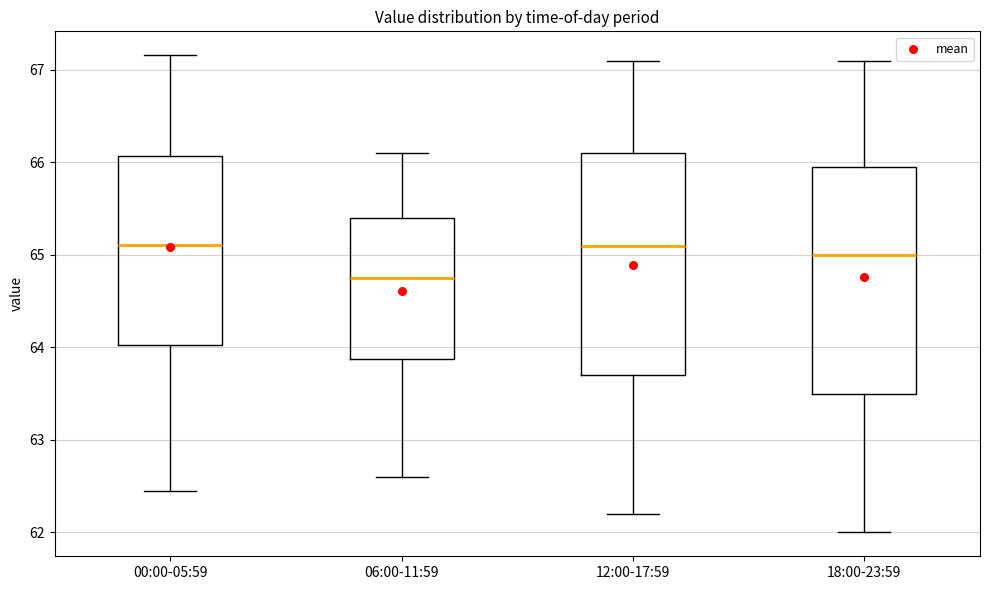

Reading left to right, read every box against the y-axis: the position of its median line, the range the box covers, and the ends of its whiskers. The values are not printed on the chart, so give them approximately, as read against the axis.

00:00-05:59: median 65.1, box 64.0 to 66.1, whiskers 62.5 to 67.2
06:00-11:59: median 64.8, box 63.9 to 65.4, whiskers 62.6 to 66.1
12:00-17:59: median 65.1, box 63.7 to 66.1, whiskers 62.2 to 67.1
18:00-23:59: median 65.0, box 63.5 to 66.0, whiskers 62.0 to 67.1